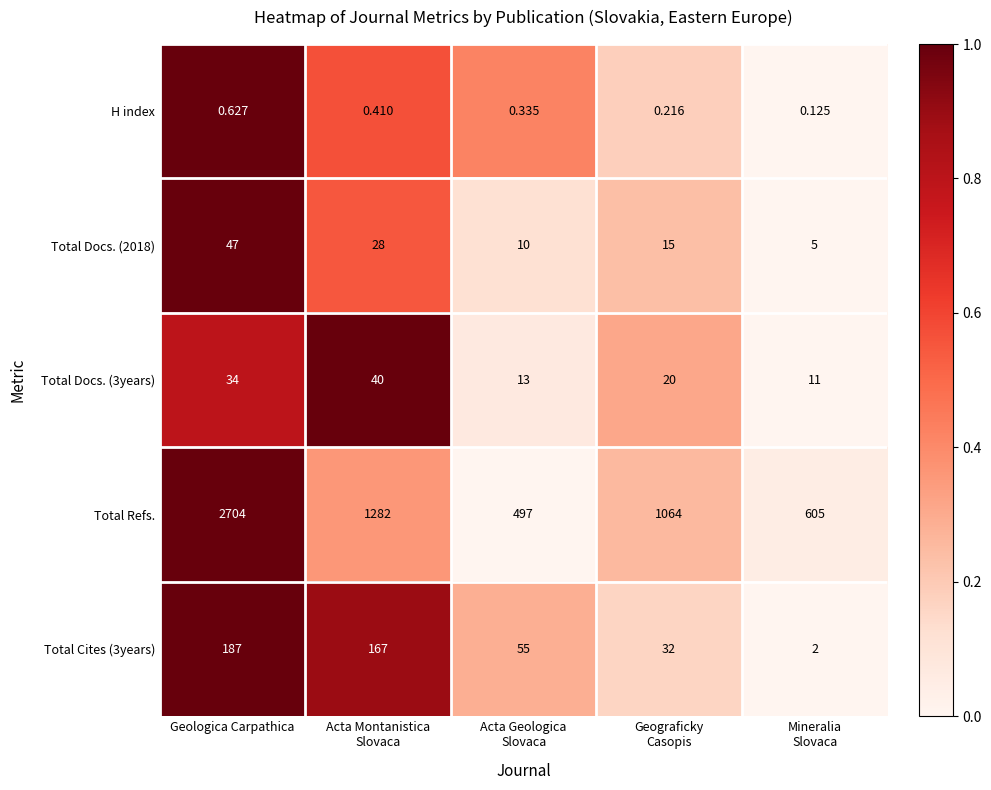

How many categories are shown in the chart?

5